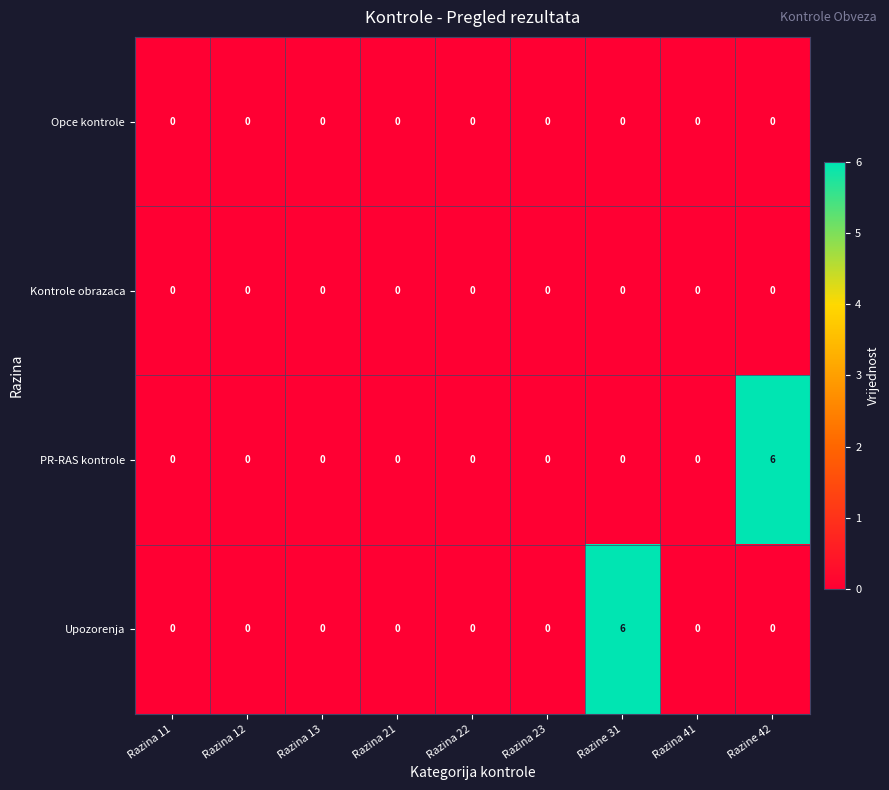

Is it true that PR-RAS kontrole equals 3 at Razine 31?

False